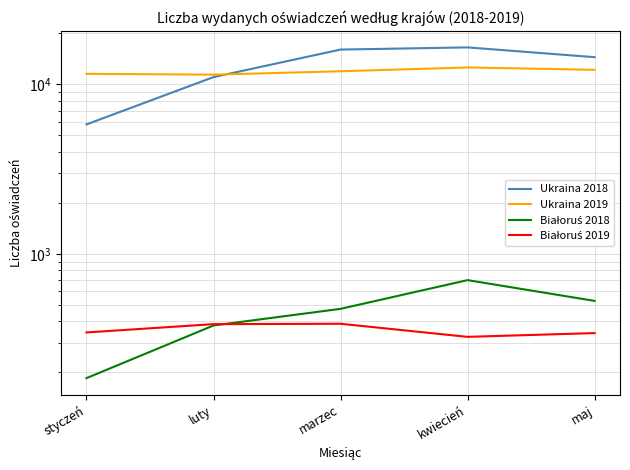

What is the average value of the Ukraina 2018 series?

12766